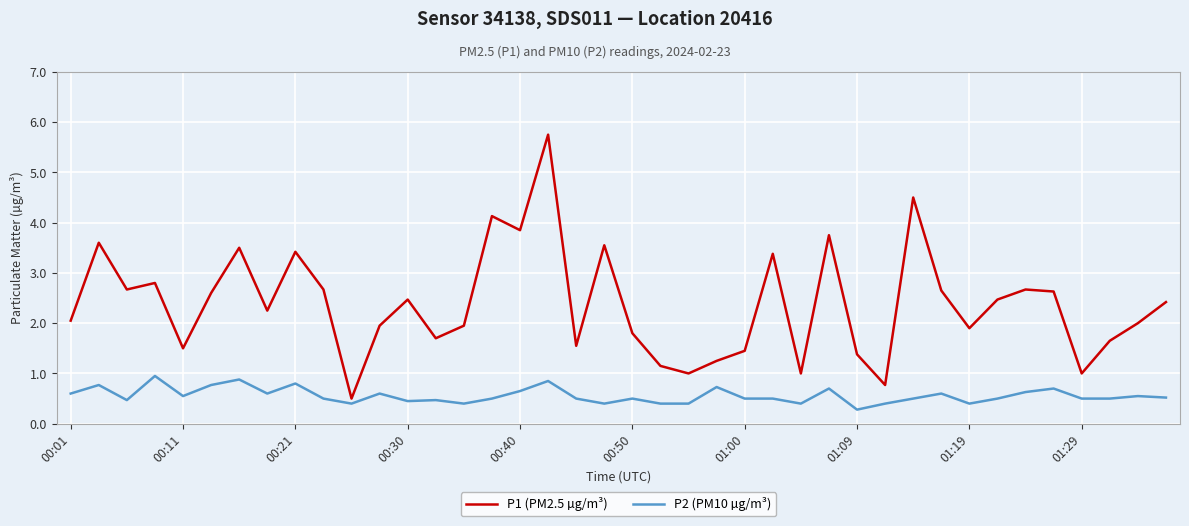

What is the minimum value shown in the chart?

0.3